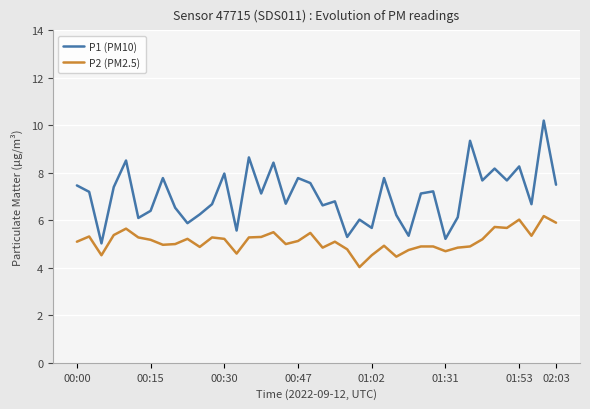

Which series has the widest spread of values?

P1 (PM10)